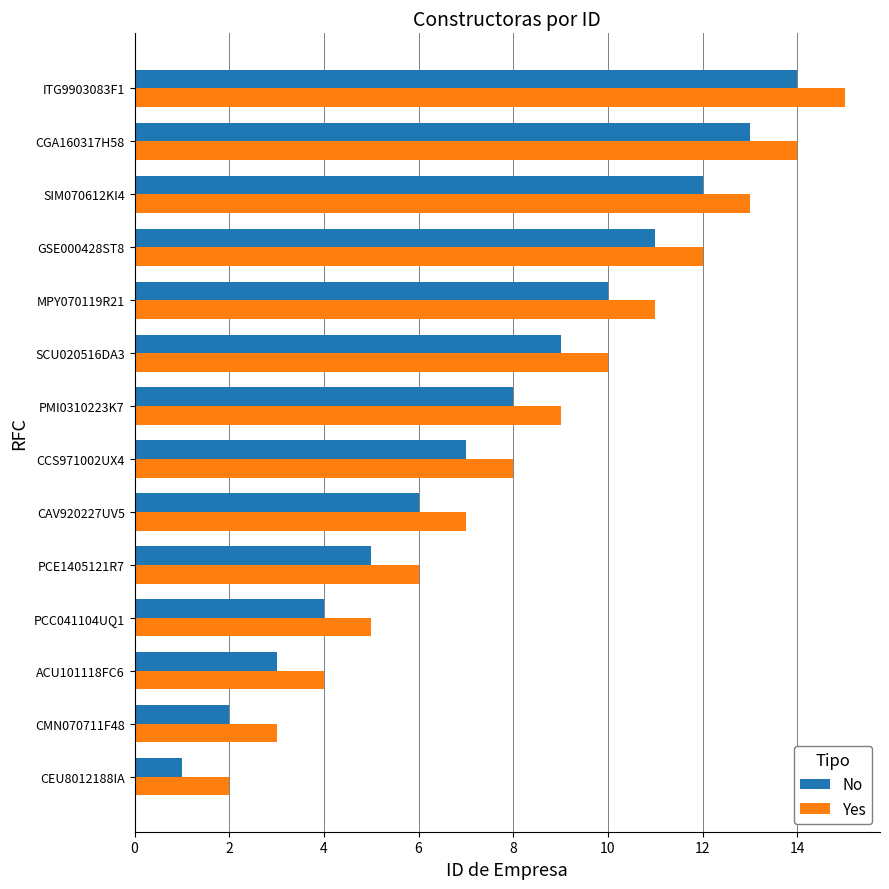

What is the greatest value displayed?

15